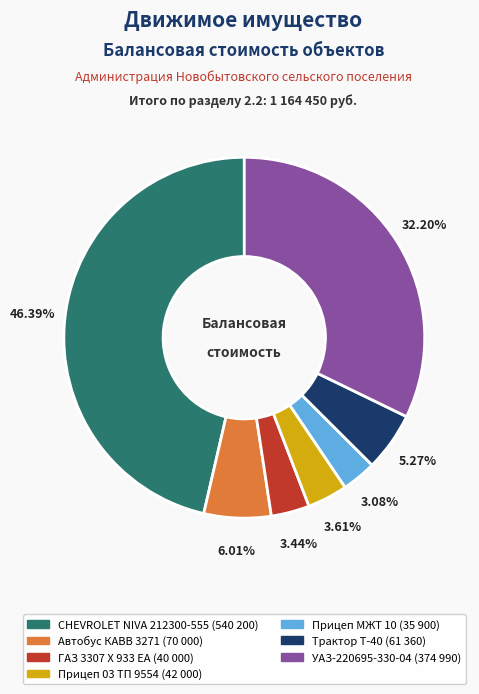

To the nearest percent, what is the difference between the largest and smallest slice percentages?

43%